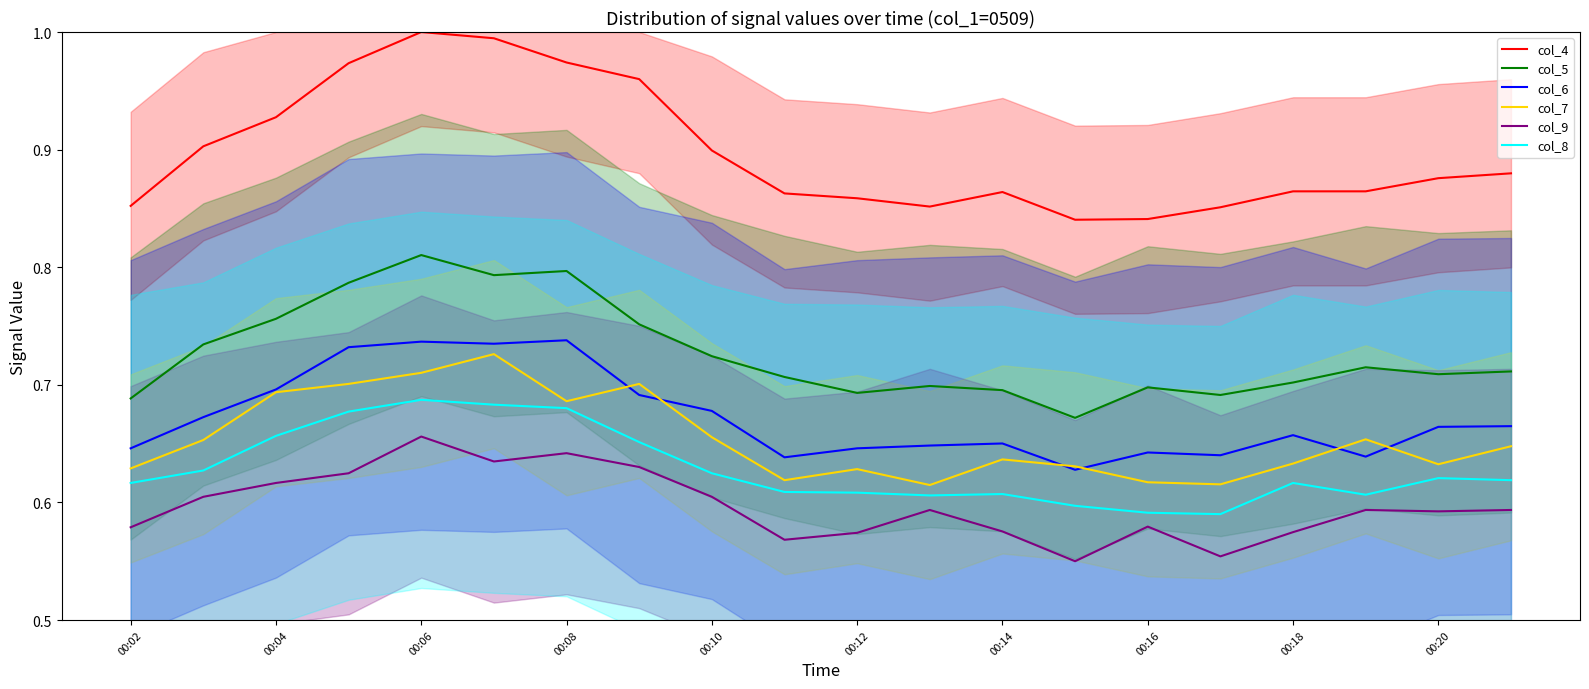

True or false: col_5 has a value of 0.7 at 00:18.

True